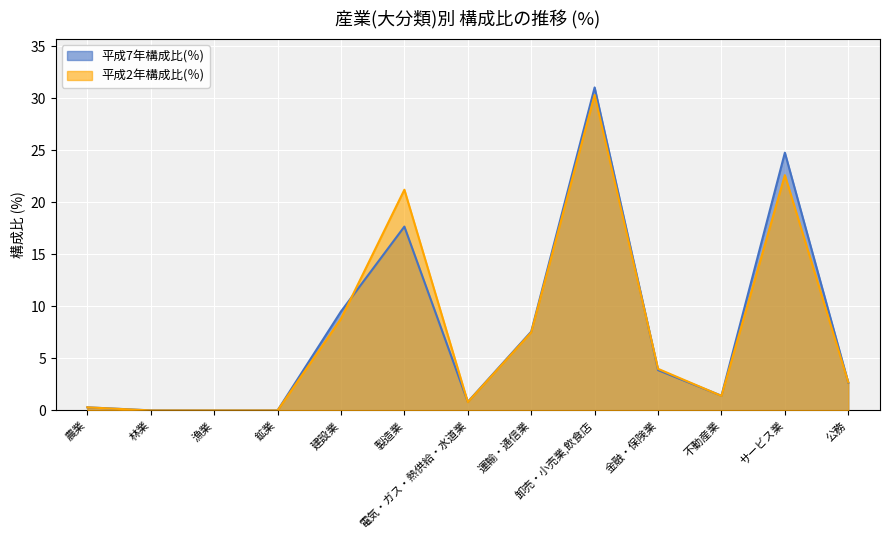

Which series ends up on top after the final intersection of 平成7年構成比(％) and 平成2年構成比(％)?

平成2年構成比(％)